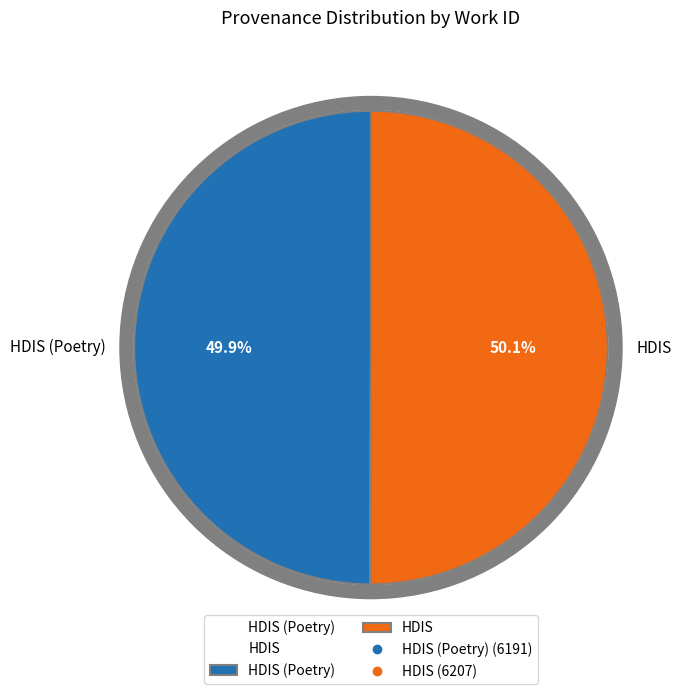

Count the number of slices in the pie.

2